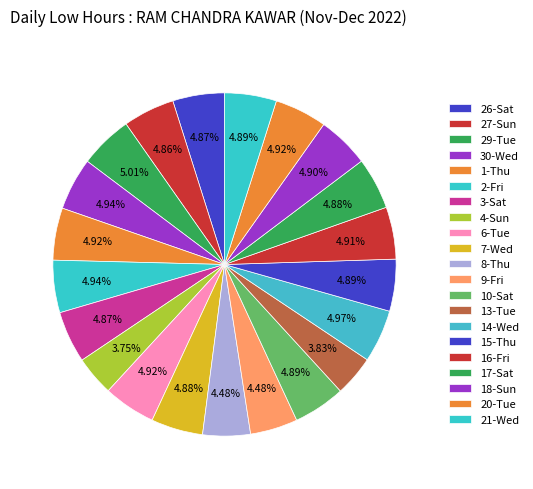

What percentage do 4-Sun and 15-Thu together represent?

8.6%